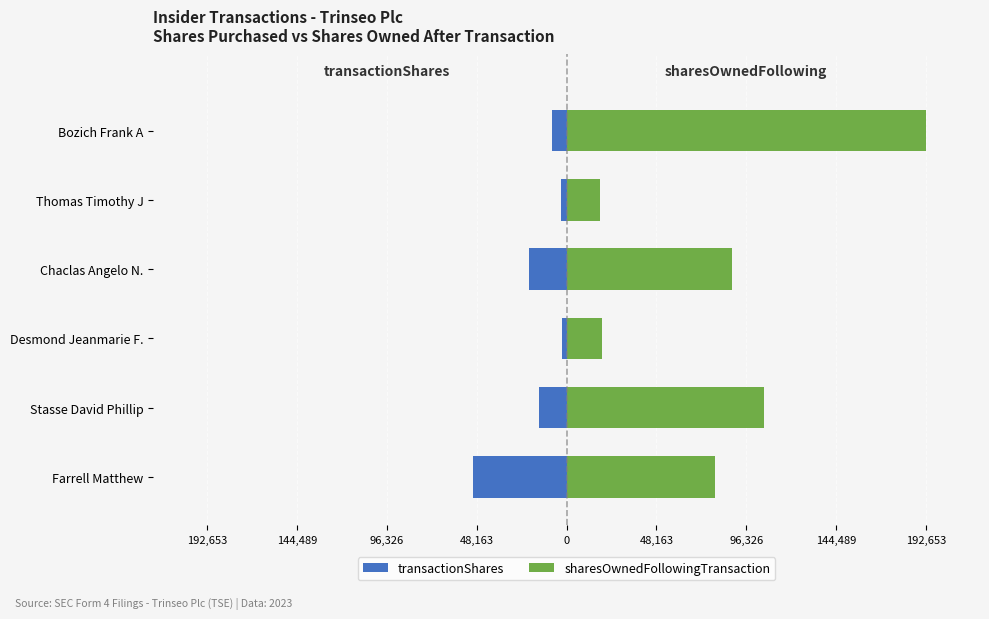

What is the difference between the second highest and minimum values in the sharesOwnedFollowingTransaction series?

87607